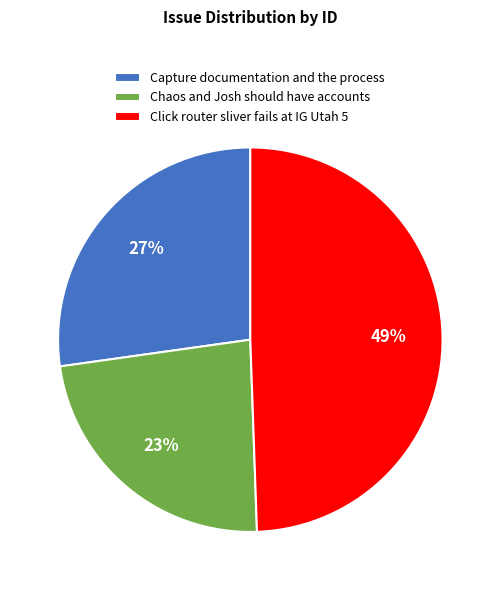

How many slices are in this pie chart?

3